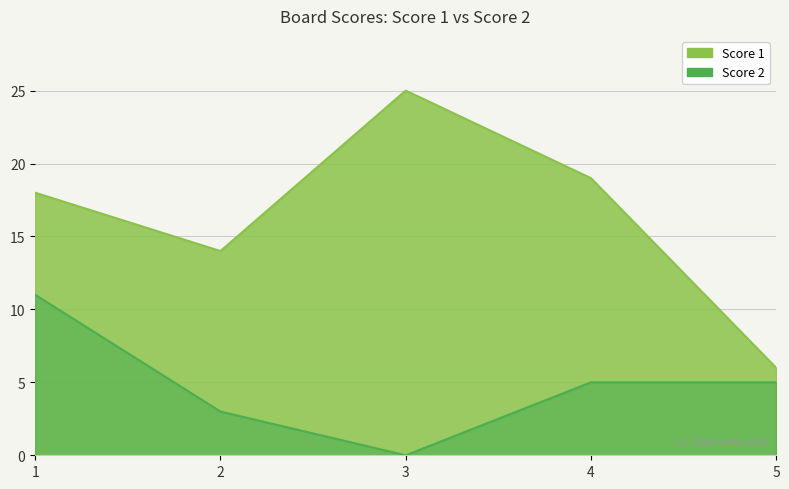

How many interior local valleys does the Score 2 series have?

1